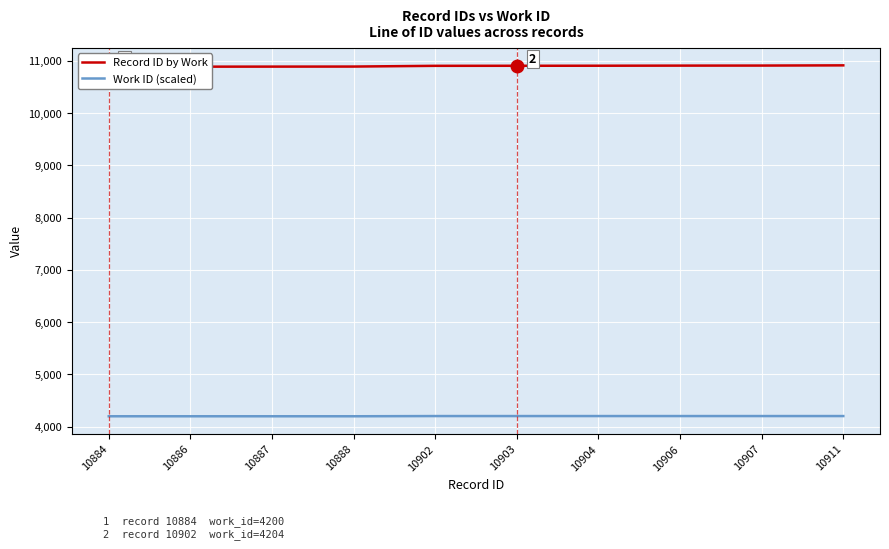

What is the greatest value displayed?

10911